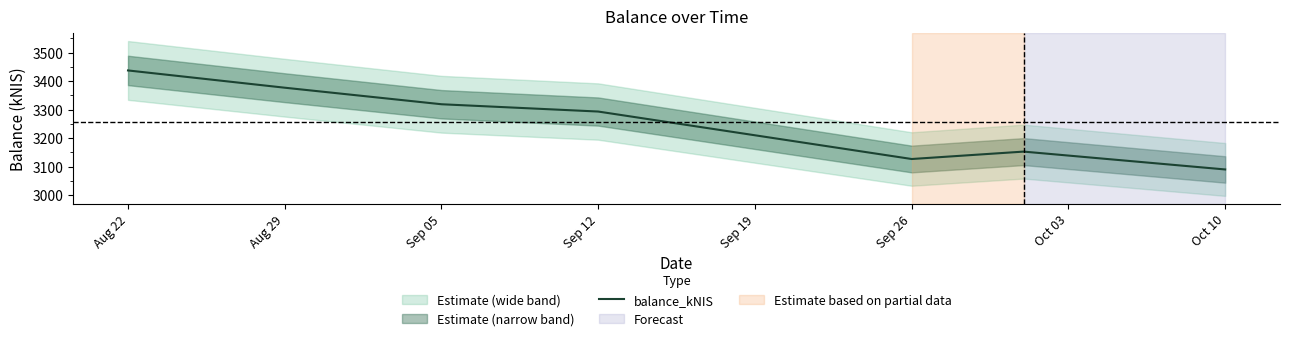

What is the label of the 4th point from the right?

Sep 12